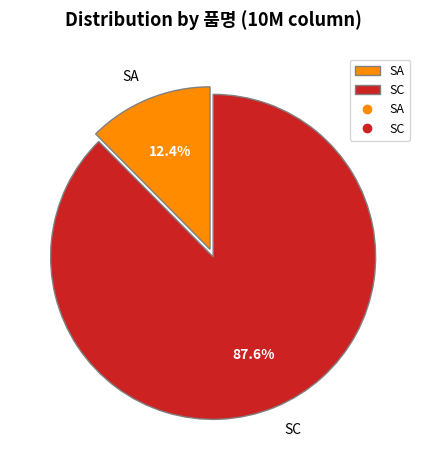

Which category has the smallest portion of the pie?

SA